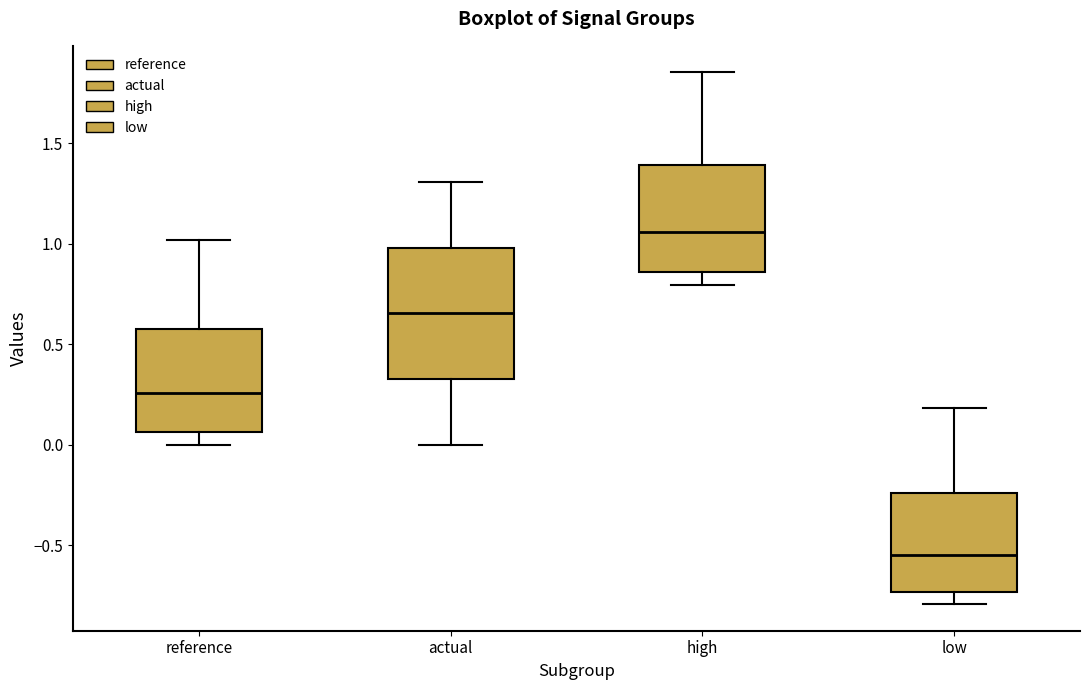

Where does the median line of the box for low sit on the y-axis? The values are not printed on the chart, so give them approximately, as read against the axis.

-0.55